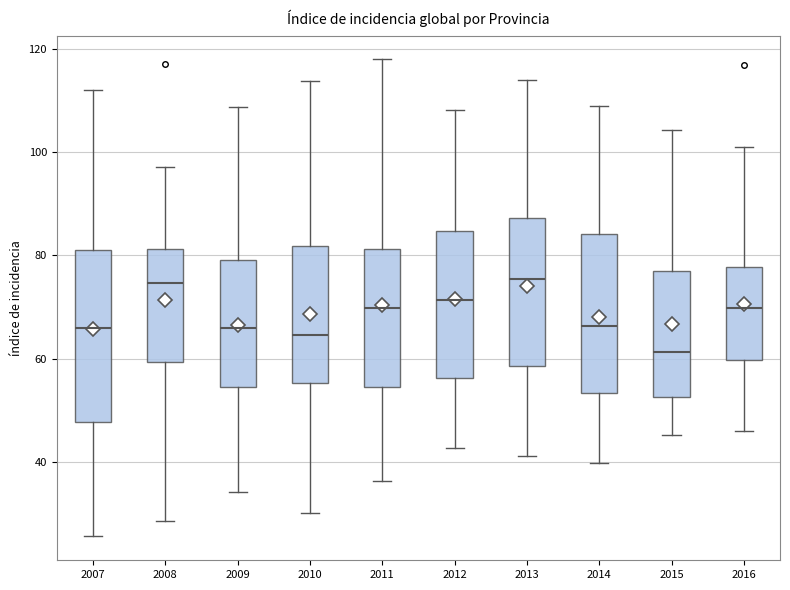

Comparing the boxes themselves (not the whiskers), which one is the tallest?

2007